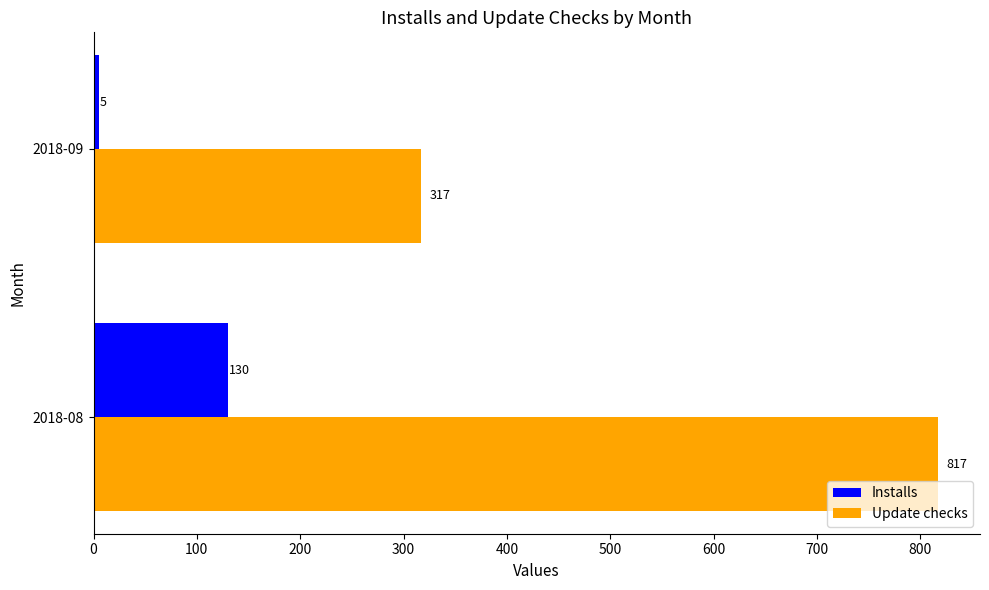

Is it true that Update checks equals 203 at 2018-09?

False